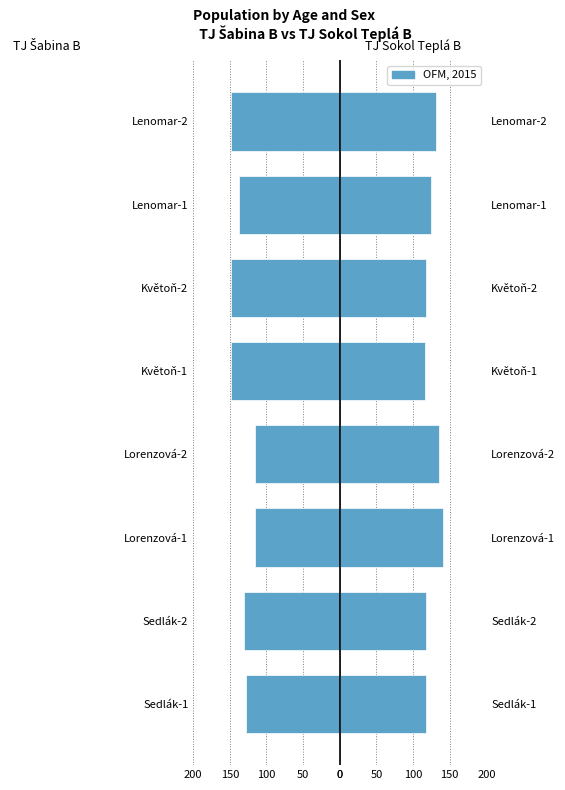

Reading left to right, extract all data points from this chart.

TJ Šabina B: -128	-130	-115	-116	-149	-148	-138	-149
TJ Sokol Teplá B: 117	118	141	136	116	118	124	131